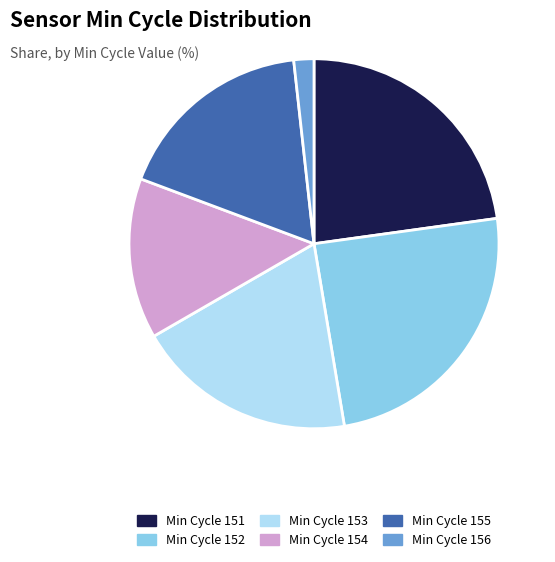

Approximately how many times larger is the value at Min Cycle 152 compared to Min Cycle 151?

1.1